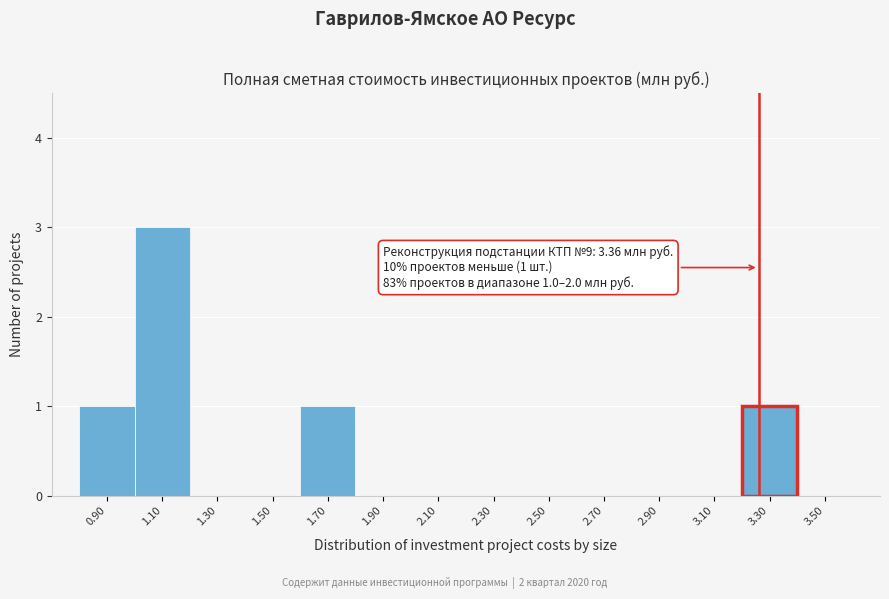

Reading right to left, extract all data points from this chart.

3.50=0	3.30=1	3.10=0	2.90=0	2.70=0	2.50=0	2.30=0	2.10=0	1.90=0	1.70=1	1.50=0	1.30=0	1.10=3	0.90=1